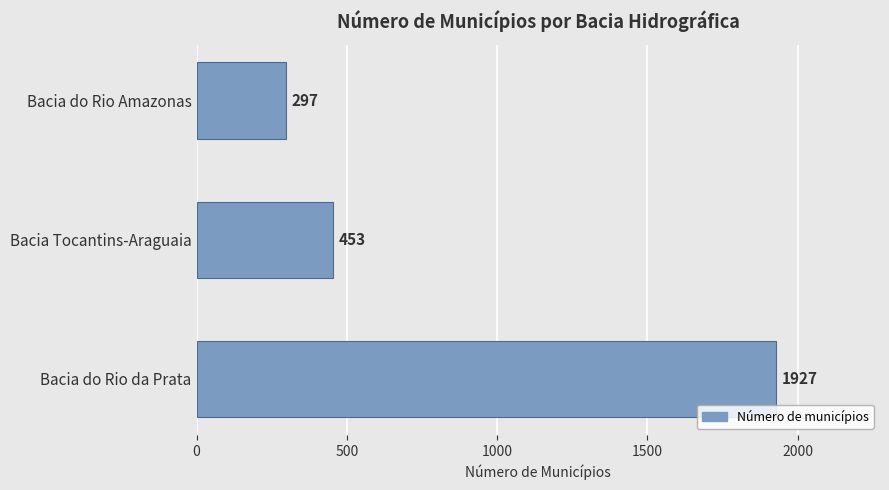

What is the minimum value shown in the chart?

297